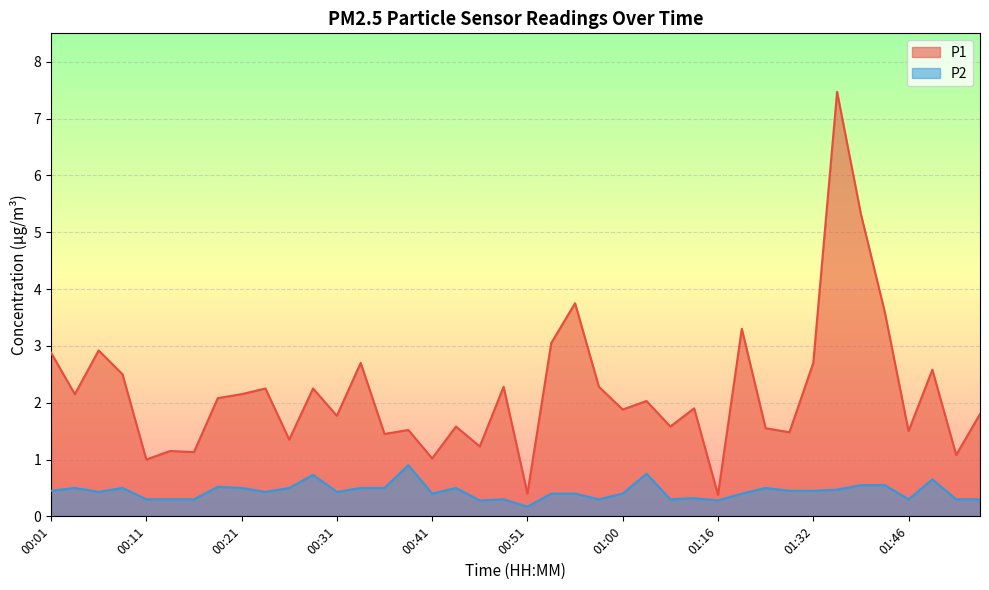

What is the lowest value of the P1 series?

0.4